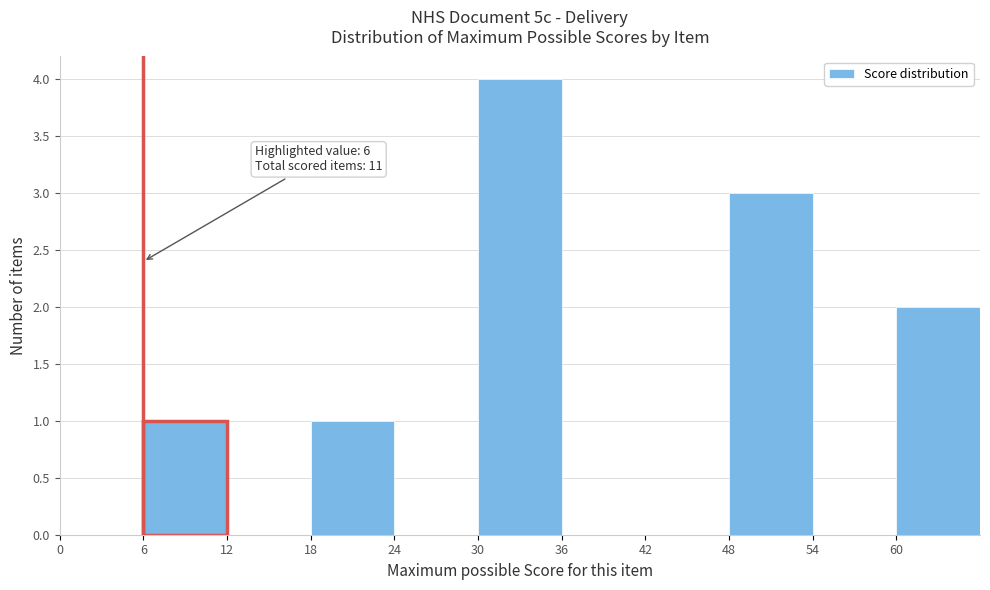

Over which range of the x-axis is the bar tallest?

30 to 36